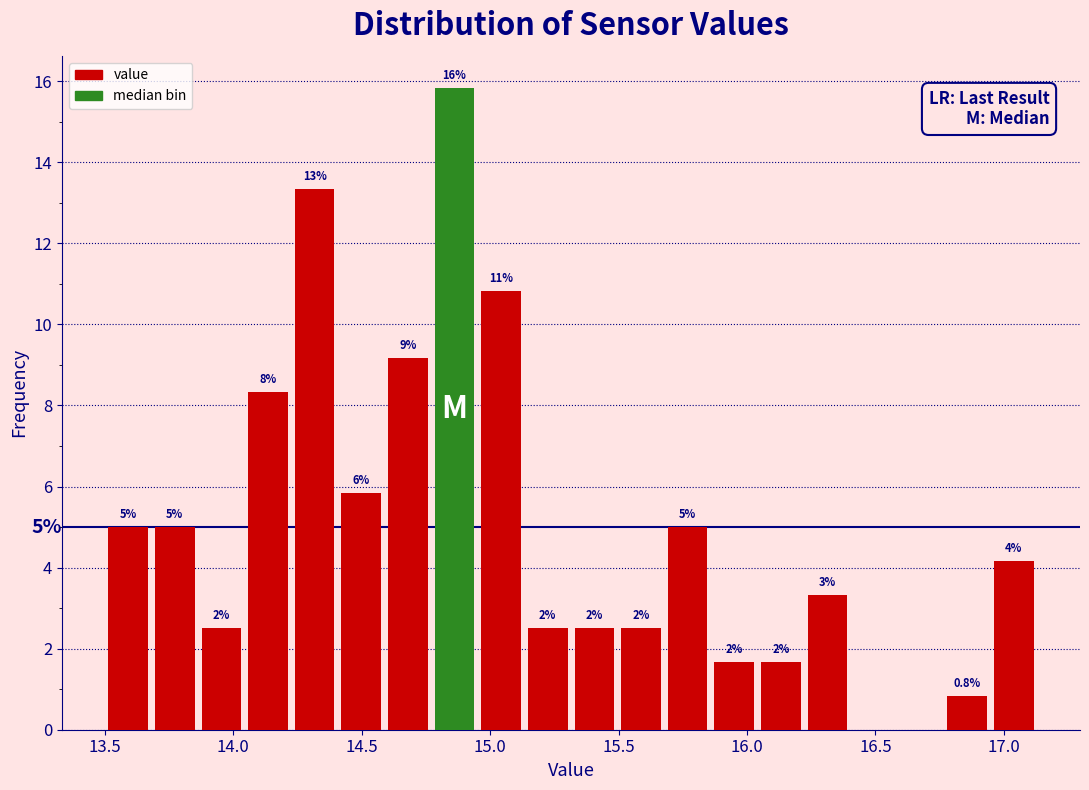

Read against the x-axis, roughly where is the centre of the tallest bar?

14.85